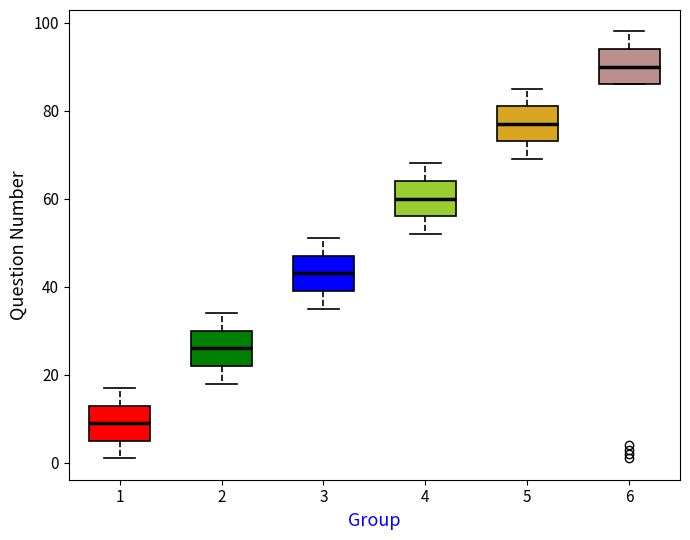

Reading left to right, transcribe this box plot: for each box, give where its median line is, the range the box spans, and where its two whiskers end, as read against the y-axis. The values are not printed on the chart, so give them approximately, as read against the axis.

1: median 10, box 6 to 14, whiskers 2 to 18
2: median 26, box 22 to 30, whiskers 18 to 34
3: median 44, box 40 to 48, whiskers 36 to 52
4: median 60, box 56 to 64, whiskers 52 to 68
5: median 78, box 74 to 82, whiskers 70 to 86
6: median 90, box 86 to 94, whiskers 86 to 98